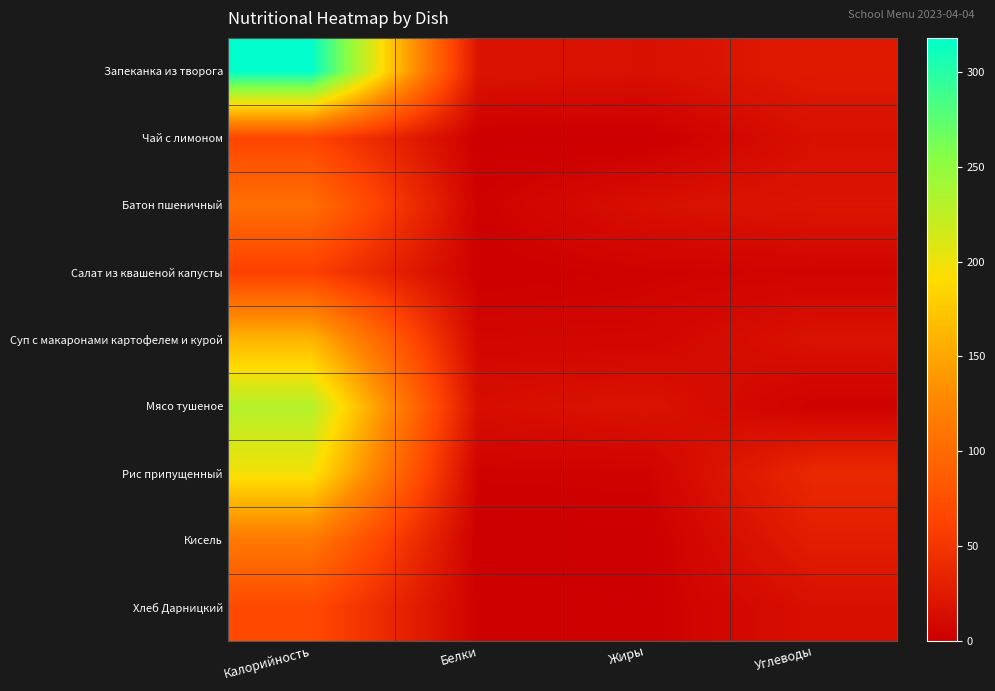

Reading left to right, extract all data points from this chart.

Запеканка из творога: Калорийность=318.0	Белки=19.1	Жиры=15.9	Углеводы=24.6
Чай с лимоном: Калорийность=65.0	Белки=0.4	Жиры=0.0	Углеводы=15.5
Батон пшеничный: Калорийность=104.0	Белки=3.1	Жиры=15.2	Углеводы=20.0
Салат из квашеной капусты: Калорийность=60.0	Белки=1.4	Жиры=3.7	Углеводы=5.6
Суп с макаронами картофелем и курой: Калорийность=161.0	Белки=6.9	Жиры=7.2	Углеводы=17.1
Мясо тушеное: Калорийность=231.0	Белки=14.0	Жиры=18.0	Углеводы=3.2
Рис припущенный: Калорийность=197.0	Белки=3.5	Жиры=4.3	Углеводы=38.4
Кисель: Калорийность=113.0	Белки=0.1	Жиры=0.1	Углеводы=27.9
Хлеб Дарницкий: Калорийность=69.0	Белки=2.4	Жиры=1.3	Углеводы=15.3